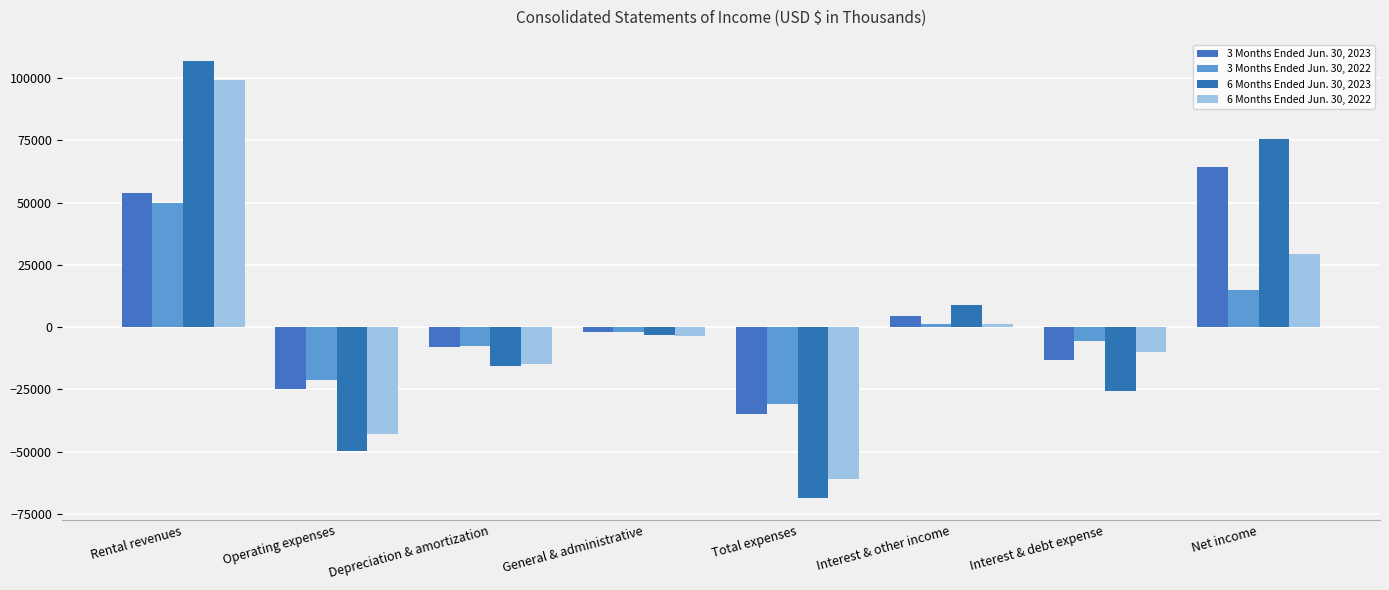

Reading left to right, extract all data points from this chart.

3 Months Ended Jun. 30, 2023: 53673	-24818	-8081	-1906	-34805	4523	-13196	64147
3 Months Ended Jun. 30, 2022: 49824	-21372	-7413	-1916	-30701	1173	-5482	14814
6 Months Ended Jun. 30, 2023: 106614	-49762	-15559	-3265	-68586	8842	-25449	75373
6 Months Ended Jun. 30, 2022: 99039	-42914	-14764	-3385	-61063	1267	-9897	29346